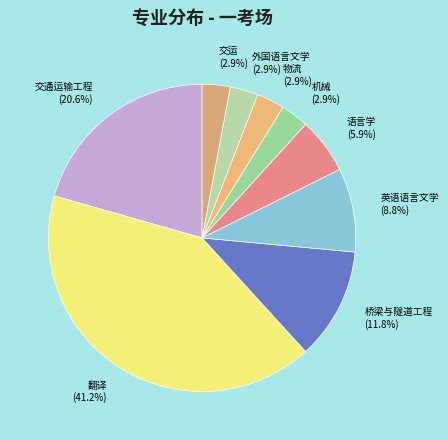

Is 外国语言文学 the majority of the pie?

No